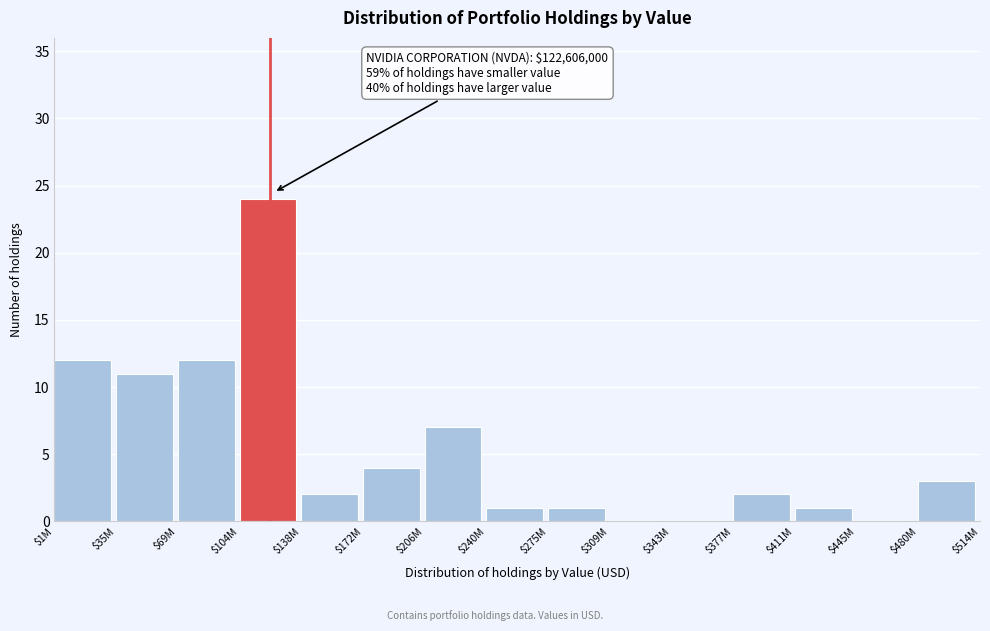

Is it true that the value at $104M is 37?

False